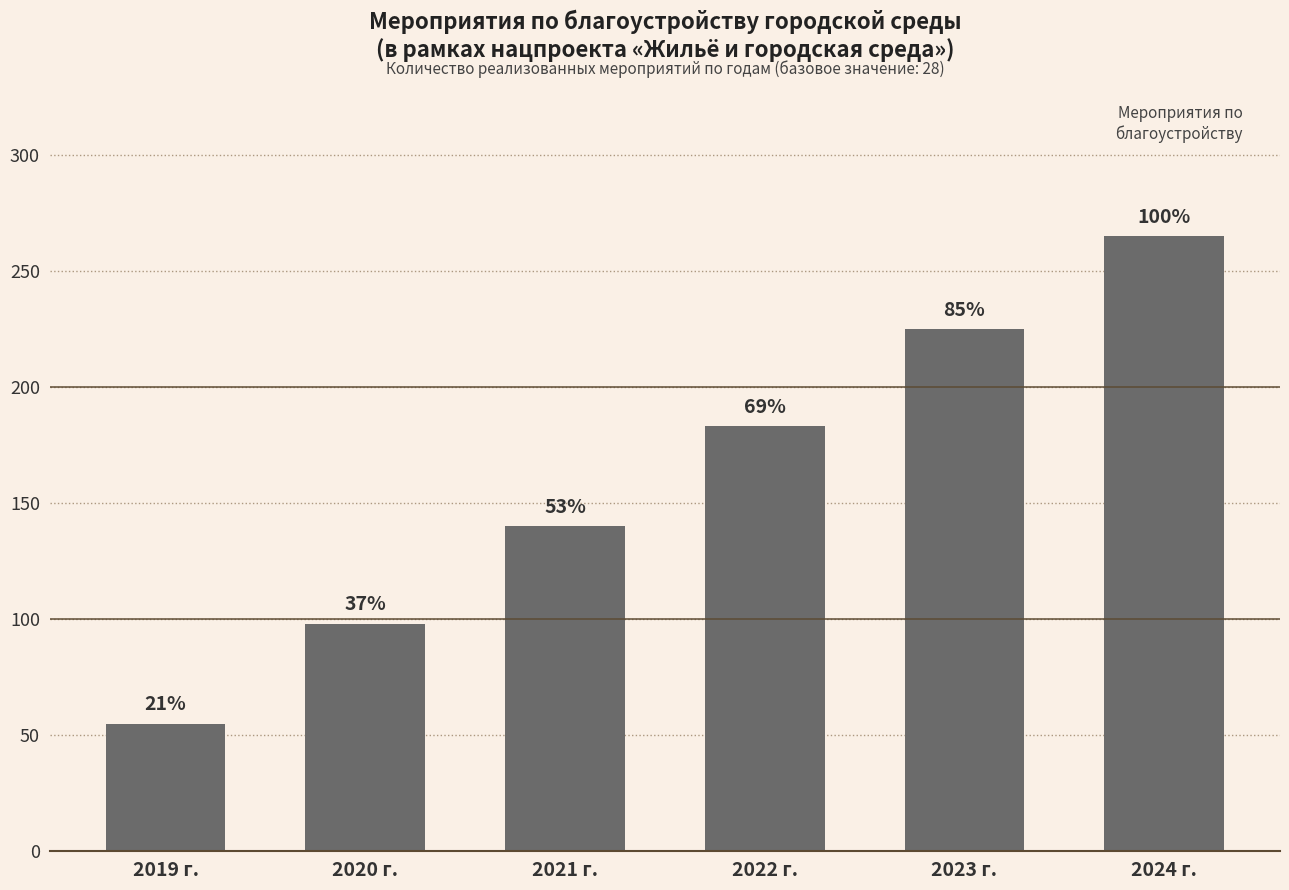

How many bars are there in total?

6